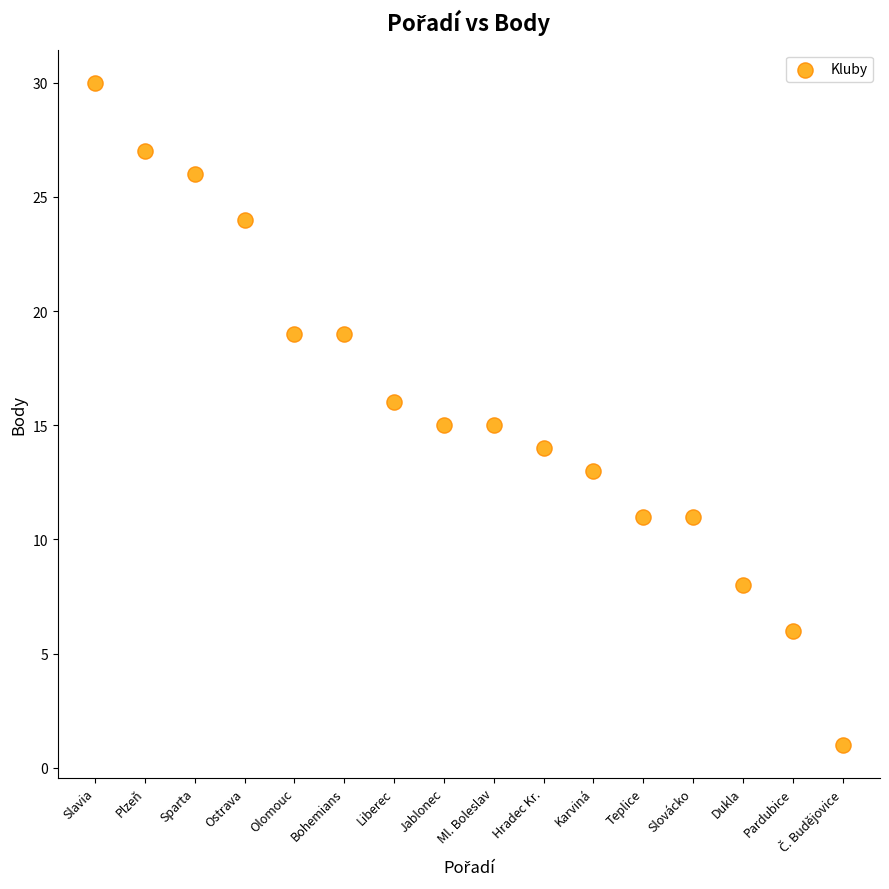

What is the range of Y values (max minus min)?

29